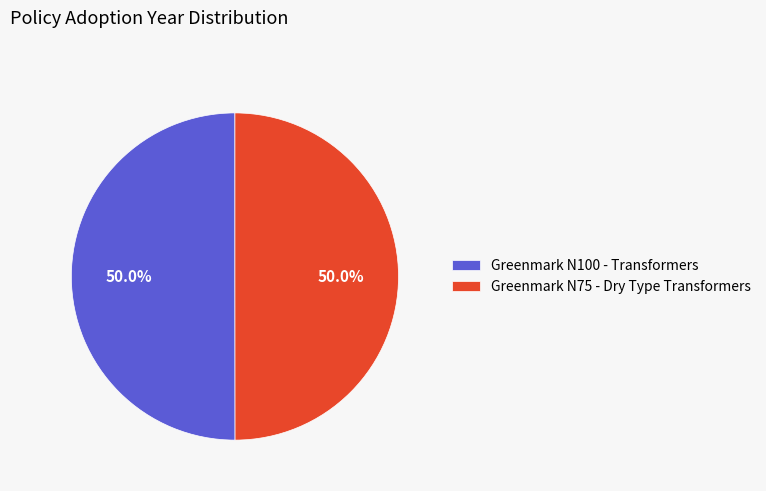

How many segments does this pie chart have?

2